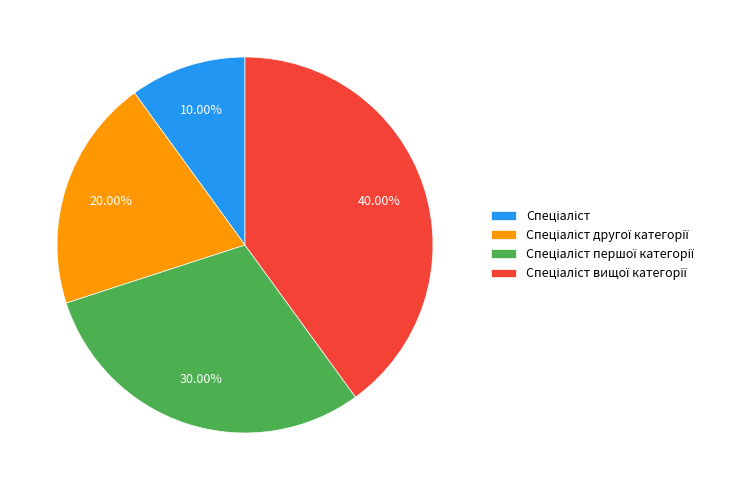

Does any single category account for the majority?

No